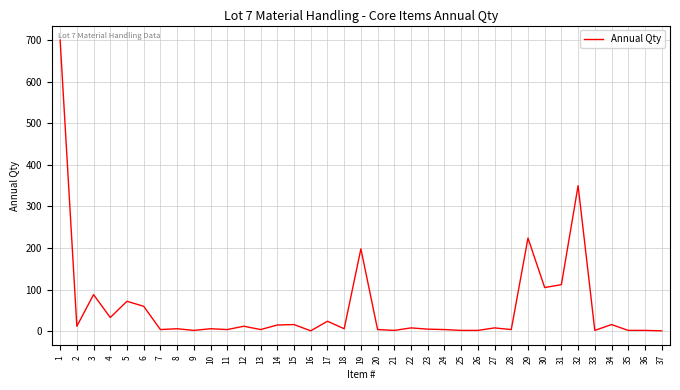

At which label is the value closest to 350?

32